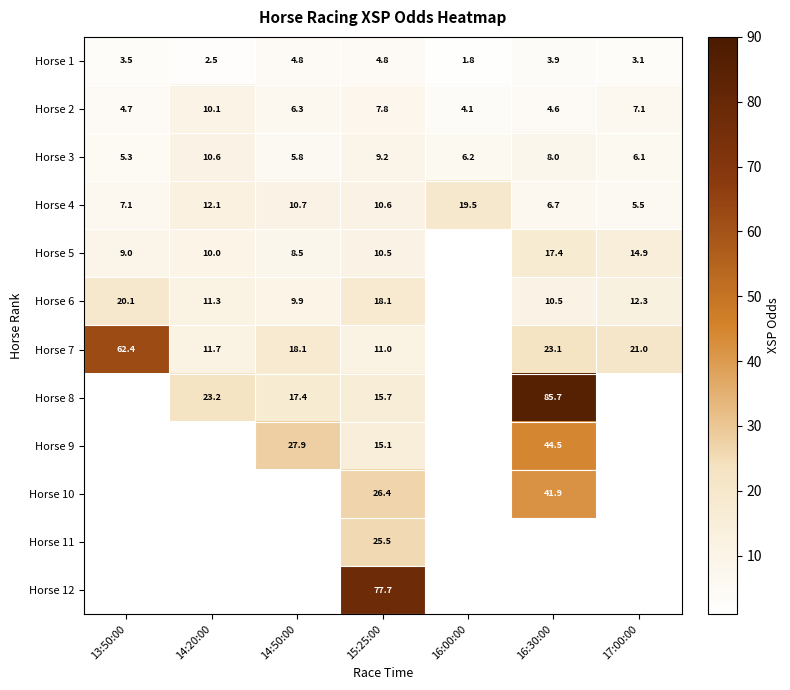

Is it true that Horse 4 equals 10.6 at 15:25:00?

True